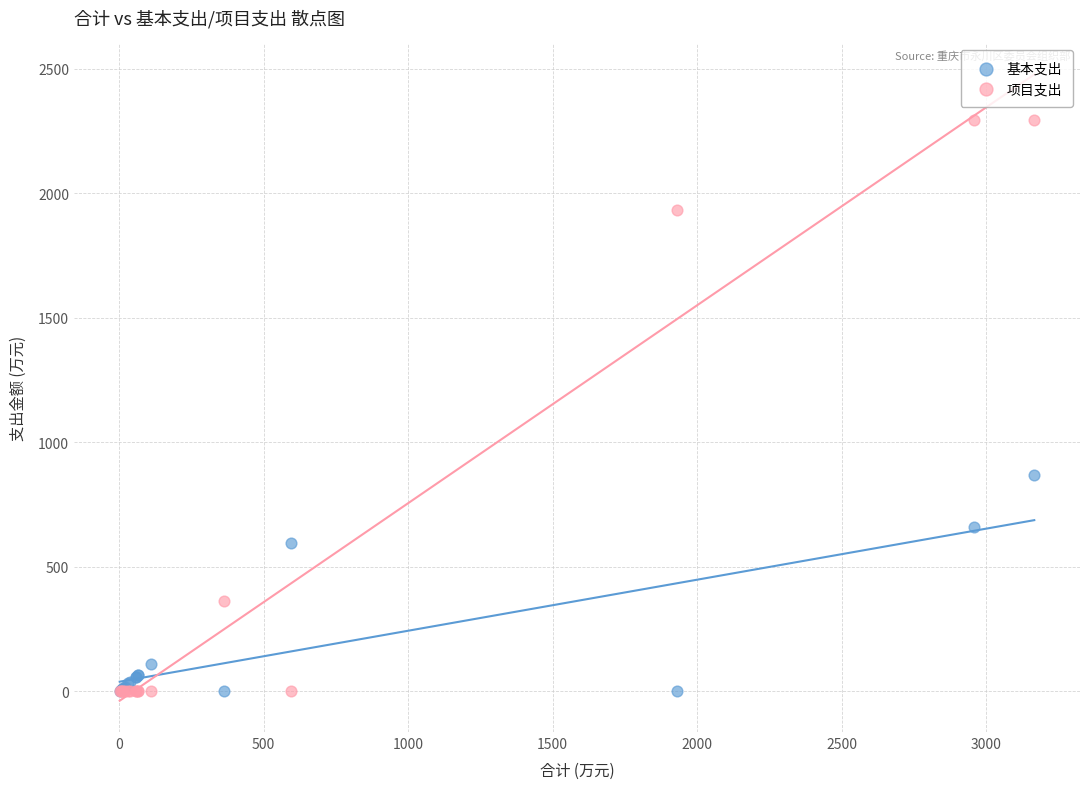

Which series has the largest Y range (max minus min)?

项目支出